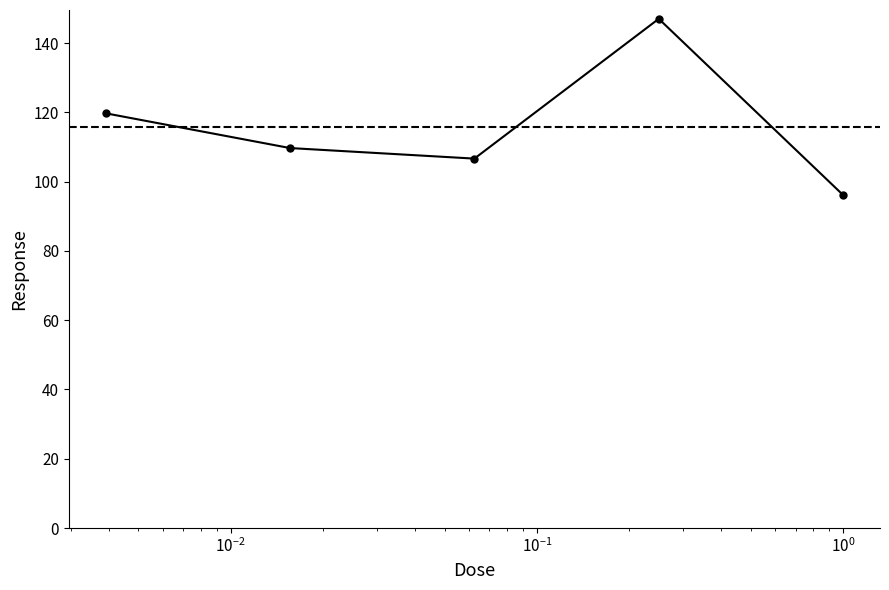

True or false: there are more than 2 points higher than both neighbors.

False